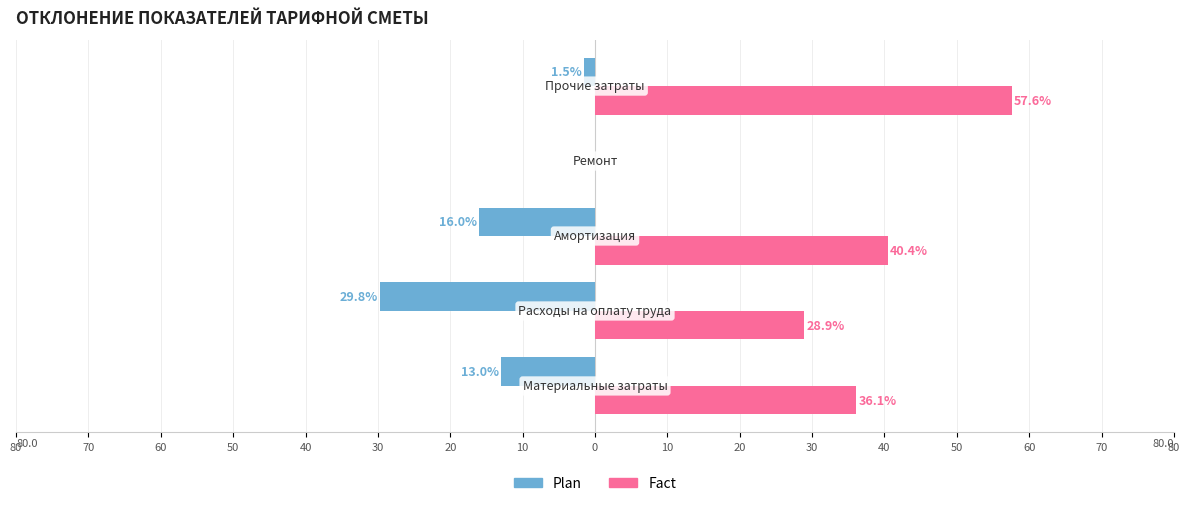

What are all the series names shown in the legend?

Plan, Fact